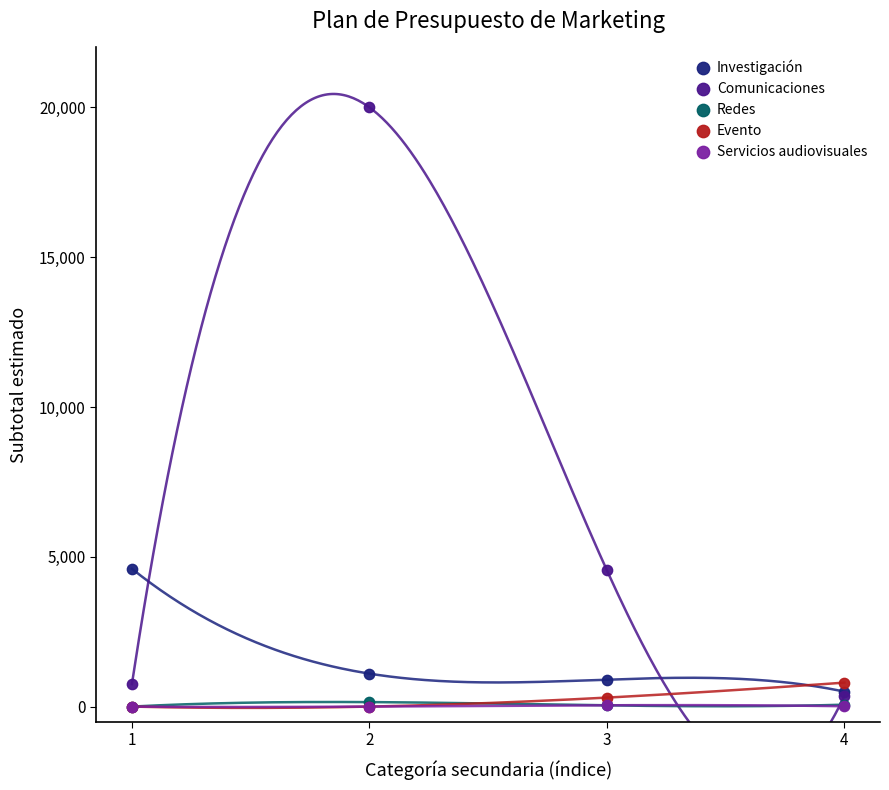

Which series contains the lowest Y value?

Redes